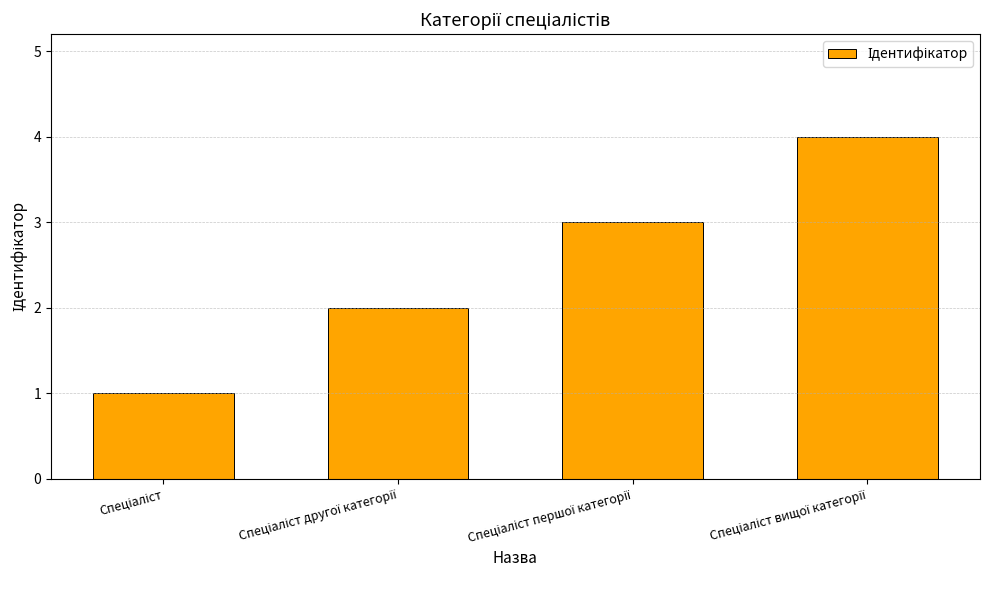

What is the difference between the maximum and minimum values?

3